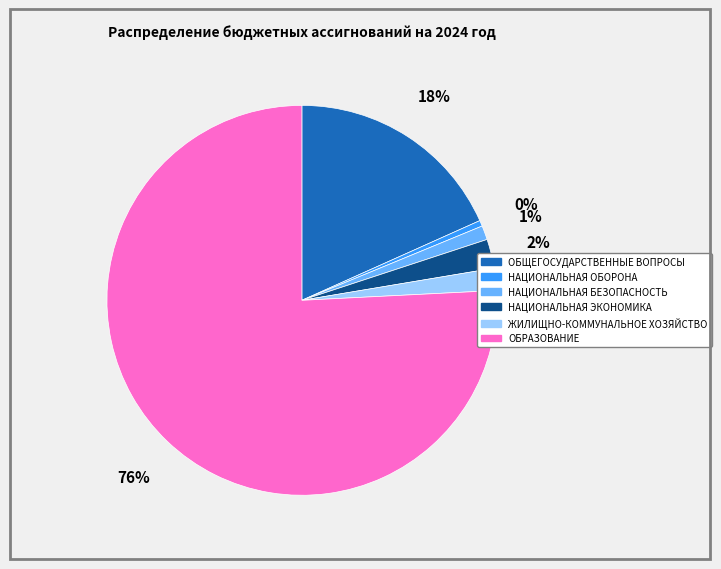

Which slice is the smallest?

НАЦИОНАЛЬНАЯ ОБОРОНА